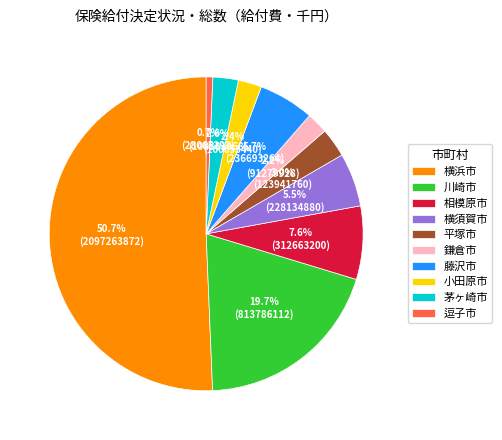

To the nearest percent, what is the average slice percentage?

10%